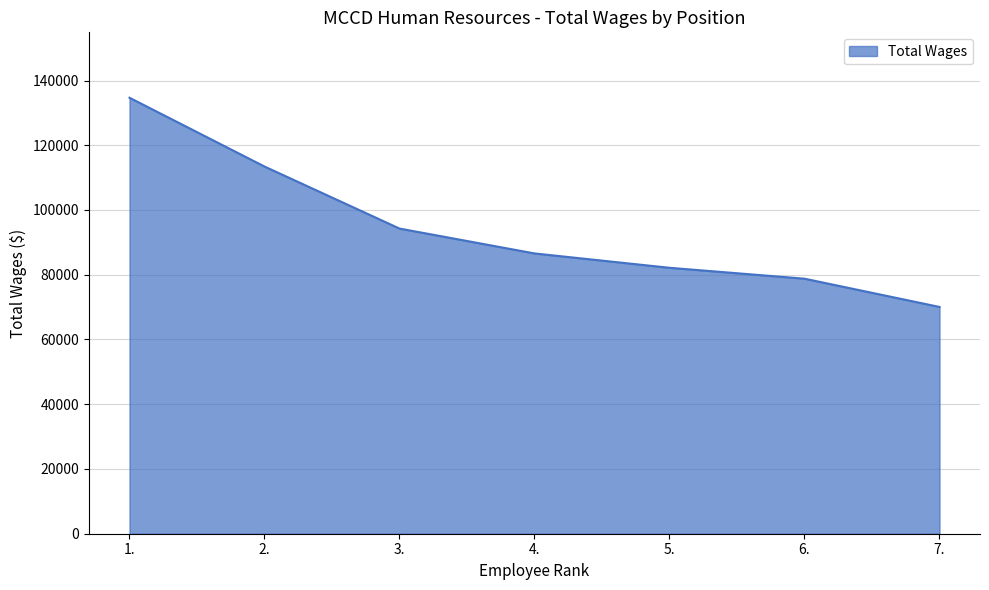

Rank the categories by value from lowest to highest.

7., 6., 5., 4., 3., 2., 1.